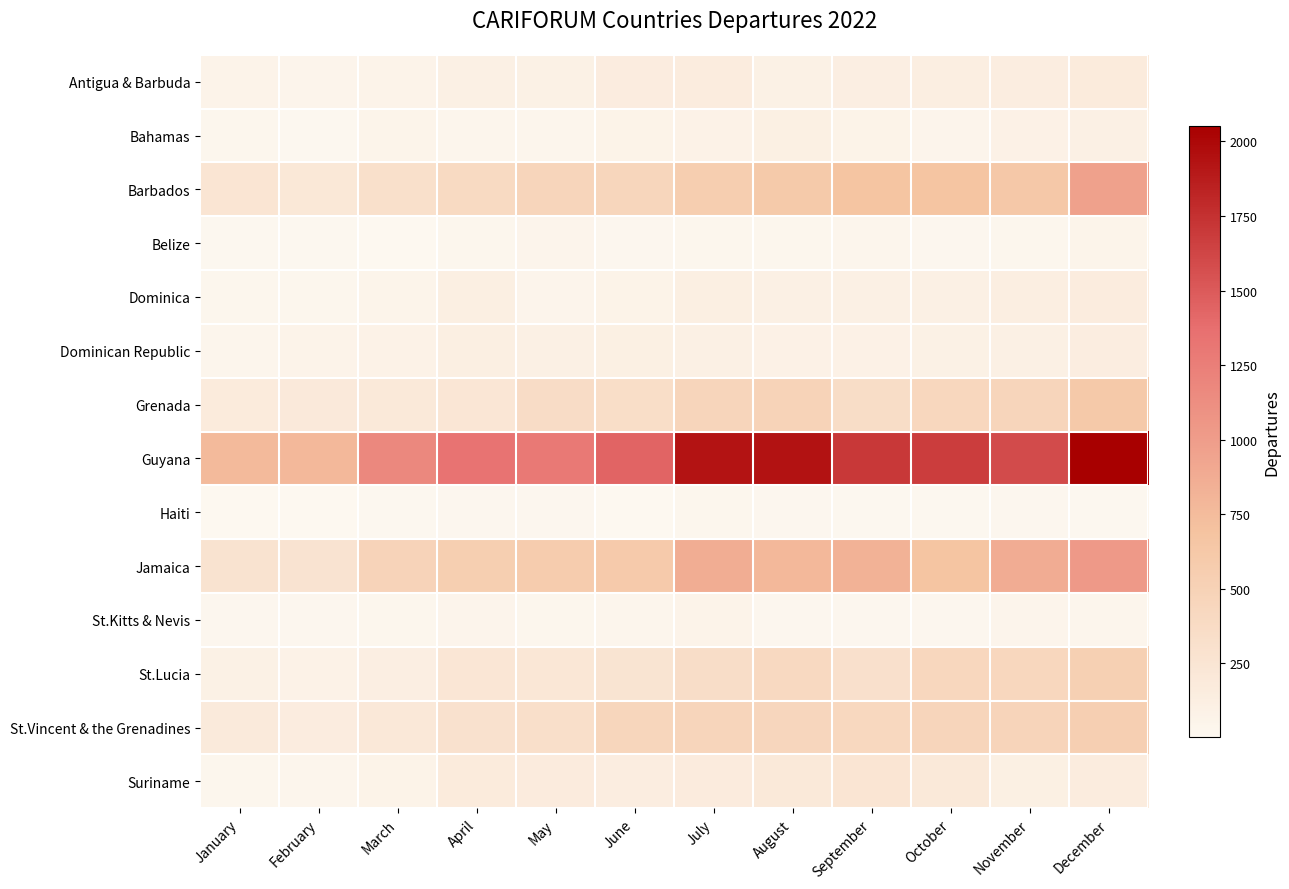

Rank the series at November from highest to lowest value.

Guyana, Jamaica, Barbados, St.Vincent & the Grenadines, Grenada, St.Lucia, Antigua & Barbuda, Dominica, Suriname, Dominican Republic, Bahamas, St.Kitts & Nevis, Belize, Haiti